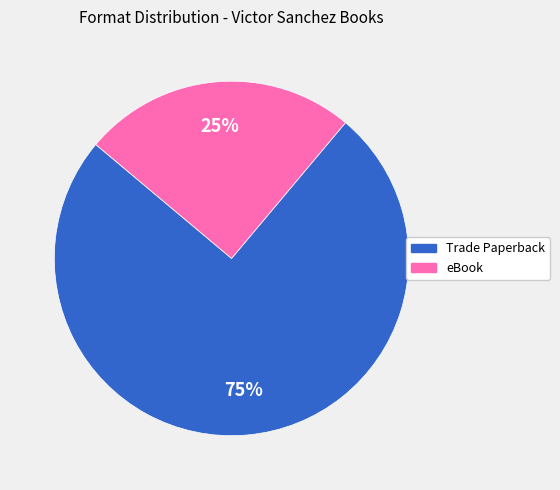

Between Trade Paperback and eBook, which is larger?

Trade Paperback